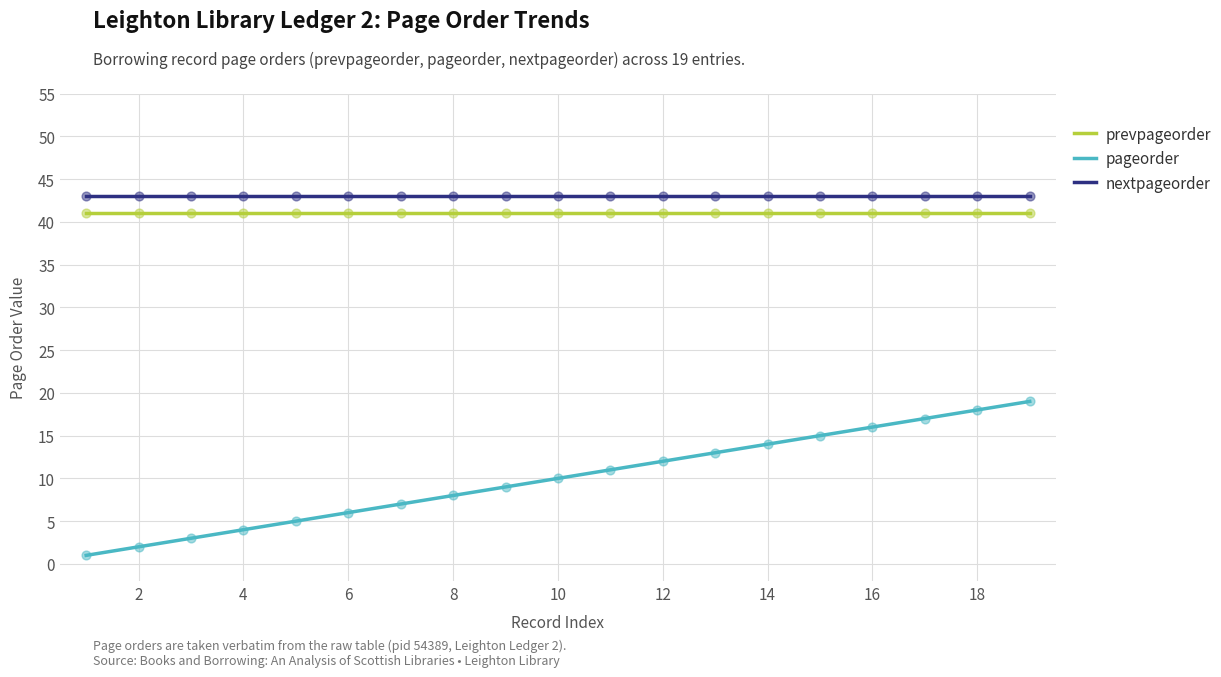

What are all the series names shown in the legend?

prevpageorder, pageorder, nextpageorder